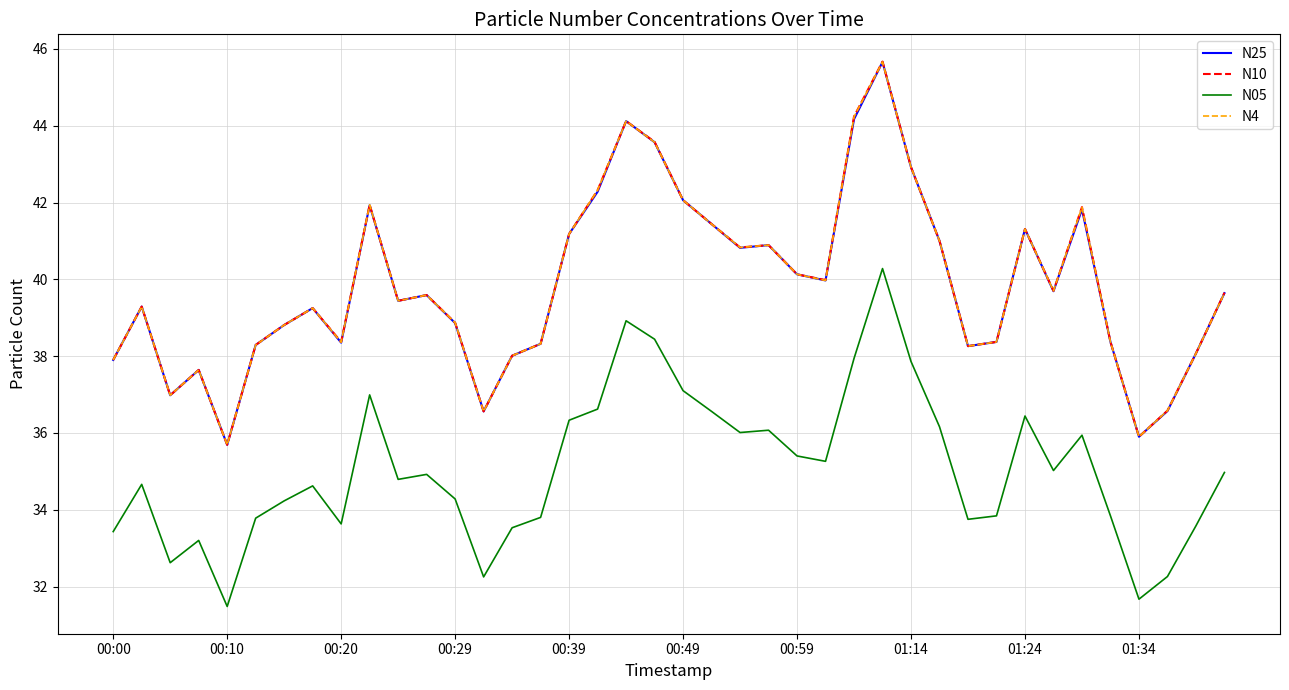

What is the maximum value shown in the chart?

45.7